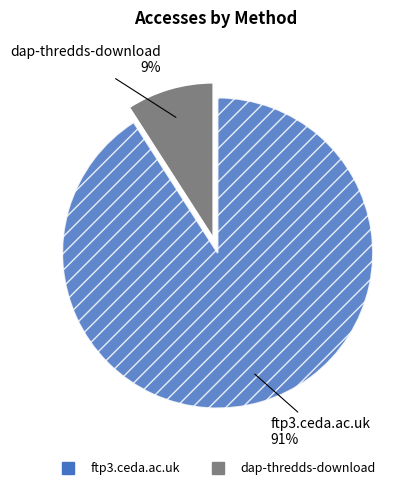

Is there any slice that represents more than half of the pie?

Yes